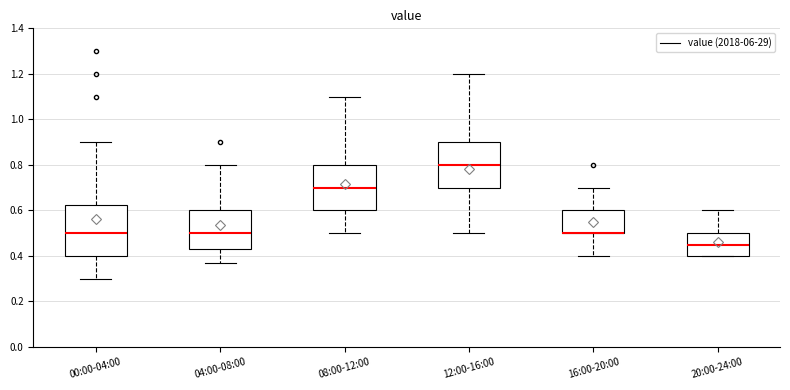

Reading left to right, transcribe this box plot: for each box, give where its median line is, the range the box spans, and where its two whiskers end, as read against the y-axis. The values are not printed on the chart, so give them approximately, as read against the axis.

00:00-04:00: median 0.50, box 0.40 to 0.62, whiskers 0.30 to 0.90
04:00-08:00: median 0.50, box 0.44 to 0.60, whiskers 0.38 to 0.80
08:00-12:00: median 0.70, box 0.60 to 0.80, whiskers 0.50 to 1.10
12:00-16:00: median 0.80, box 0.70 to 0.90, whiskers 0.50 to 1.20
16:00-20:00: median 0.50 (drawn on the box's lower edge), box 0.50 to 0.60, whiskers 0.40 to 0.70
20:00-24:00: median 0.46, box 0.40 to 0.50, whiskers 0.40 to 0.60